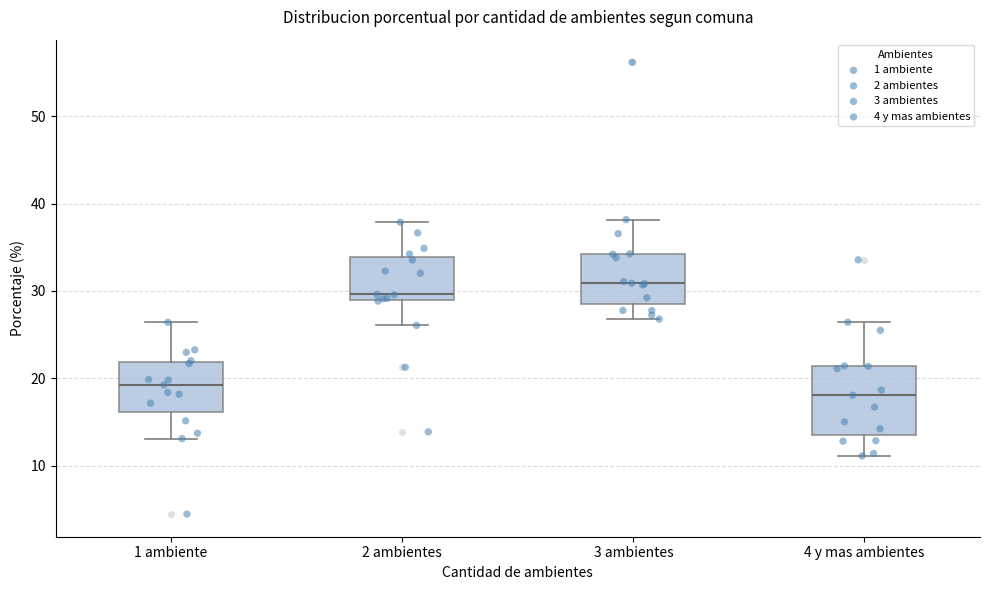

Reading left to right, transcribe this box plot: for each box, give where its median line is, the range the box spans, and where its two whiskers end, as read against the y-axis. The values are not printed on the chart, so give them approximately, as read against the axis.

1 ambiente: median 19, box 16 to 22, whiskers 13 to 26
2 ambientes: median 30, box 29 to 34, whiskers 26 to 38
3 ambientes: median 31, box 28 to 34, whiskers 27 to 38
4 y mas ambientes: median 18, box 14 to 21, whiskers 11 to 26